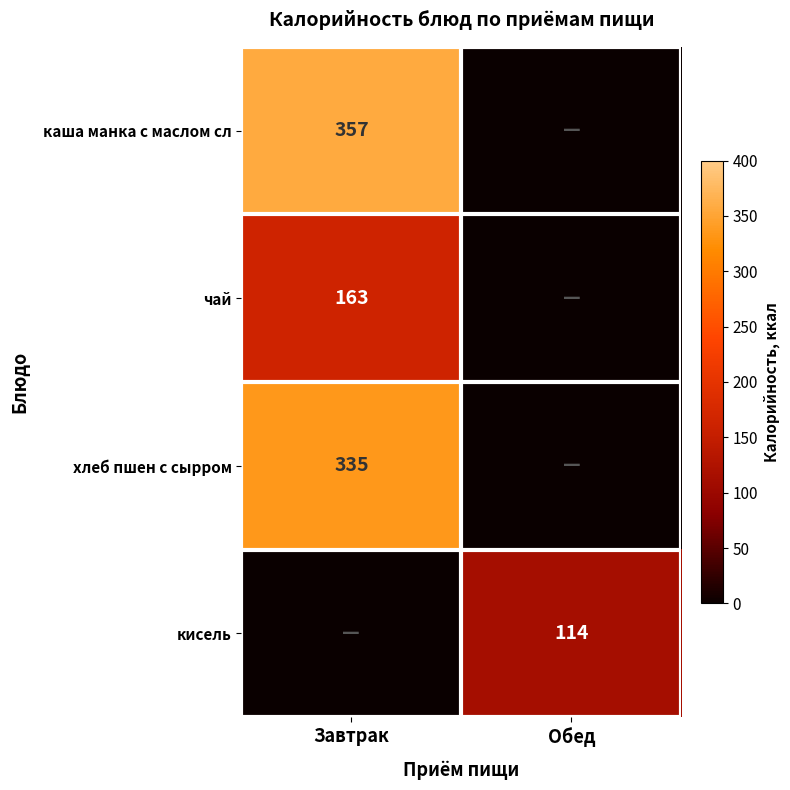

The value of каша манка с маслом сл at Завтрак is 124. True or false?

False